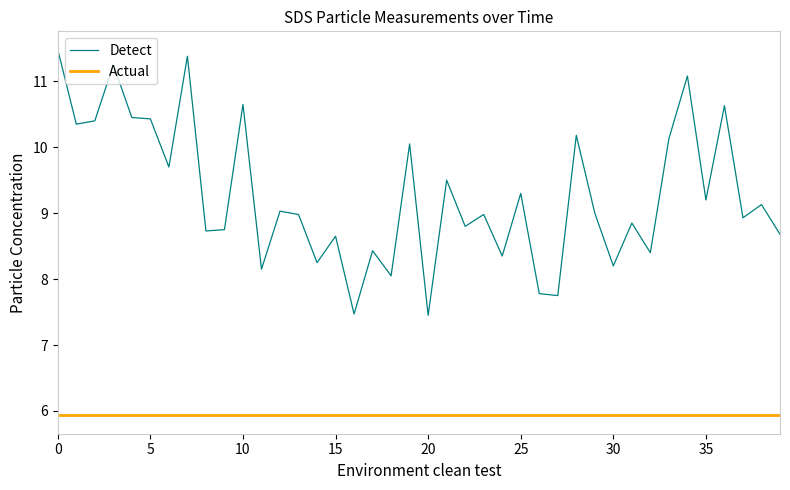

True or false: Detect has a value of 9.3 at 25.

True